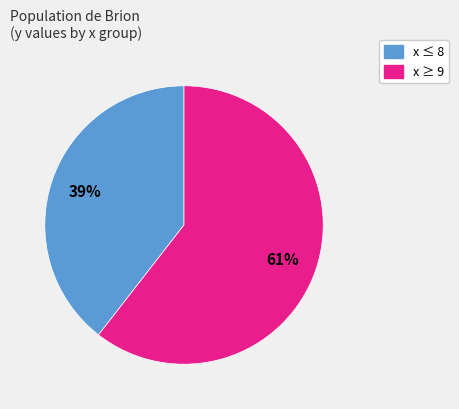

To the nearest percent, what is the average slice percentage?

50%